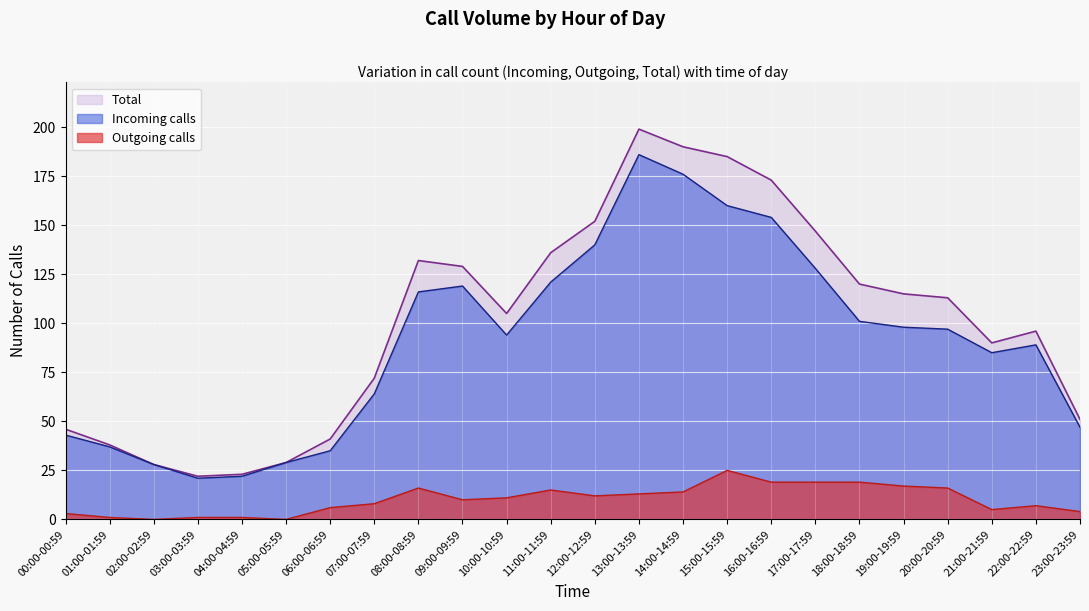

Which label corresponds to the smallest value in the chart?

02:00-02:59